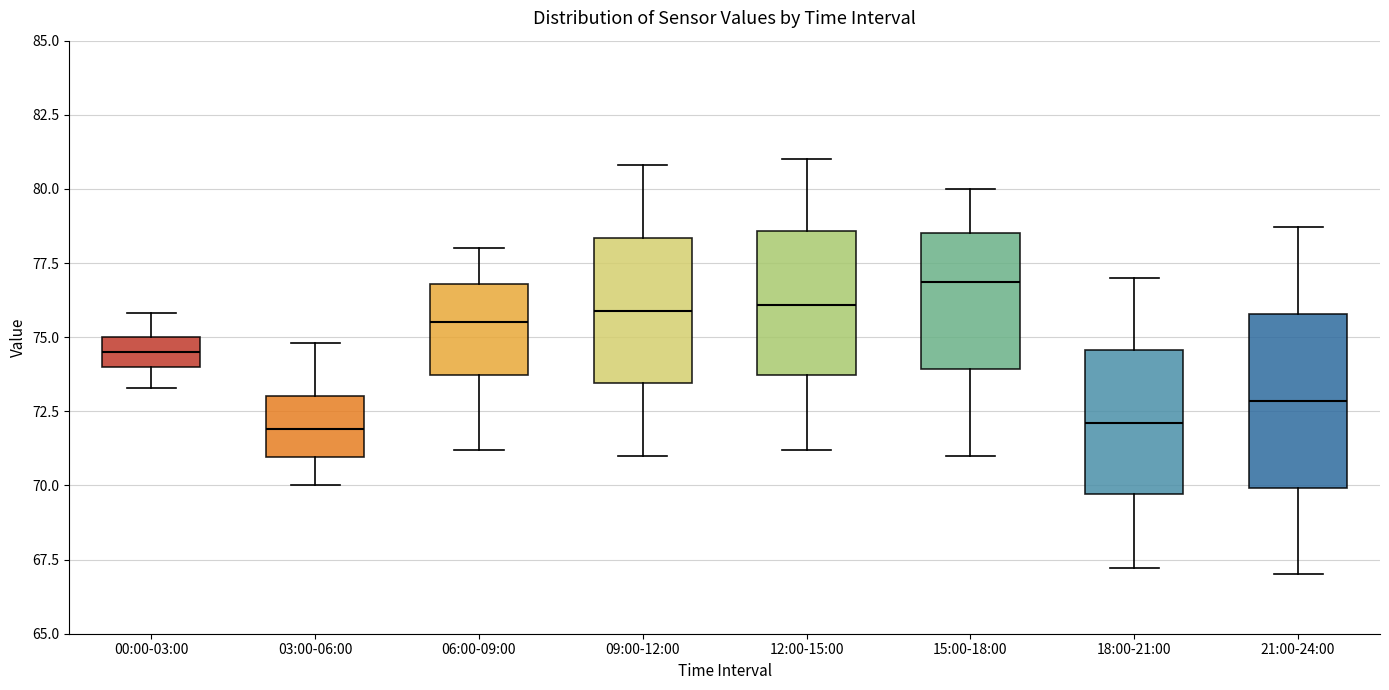

Reading left to right, transcribe this box plot: for each box, give where its median line is, the range the box spans, and where its two whiskers end, as read against the y-axis. The values are not printed on the chart, so give them approximately, as read against the axis.

00:00-03:00: median 74.5, box 74.0 to 75.0, whiskers 73.5 to 76.0
03:00-06:00: median 72.0, box 71.0 to 73.0, whiskers 70.0 to 75.0
06:00-09:00: median 75.5, box 73.5 to 77.0, whiskers 71.0 to 78.0
09:00-12:00: median 76.0, box 73.5 to 78.5, whiskers 71.0 to 81.0
12:00-15:00: median 76.0, box 73.5 to 78.5, whiskers 71.0 to 81.0
15:00-18:00: median 77.0, box 74.0 to 78.5, whiskers 71.0 to 80.0
18:00-21:00: median 72.0, box 69.5 to 74.5, whiskers 67.0 to 77.0
21:00-24:00: median 73.0, box 70.0 to 76.0, whiskers 67.0 to 78.5